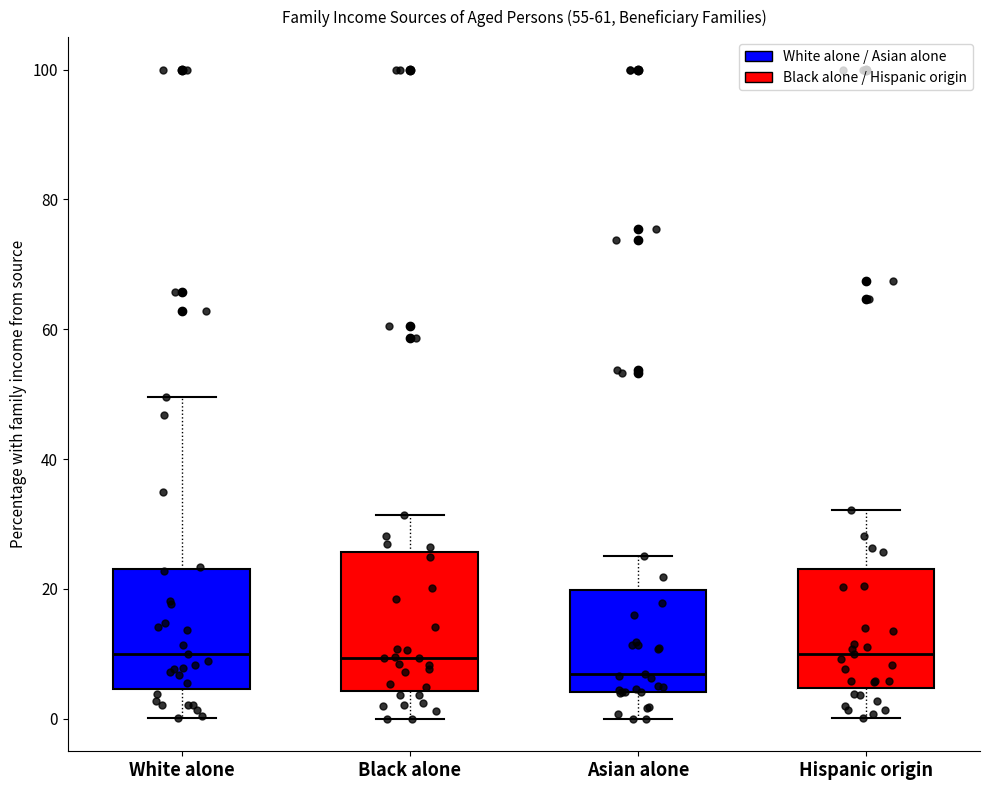

Reading left to right, transcribe this box plot: for each box, give where its median line is, the range the box spans, and where its two whiskers end, as read against the y-axis. The values are not printed on the chart, so give them approximately, as read against the axis.

White alone: median 10, box 4 to 24, whiskers 0 to 50
Black alone: median 10, box 4 to 26, whiskers 0 to 32
Asian alone: median 6, box 4 to 20, whiskers 0 to 26
Hispanic origin: median 10, box 4 to 24, whiskers 0 to 32